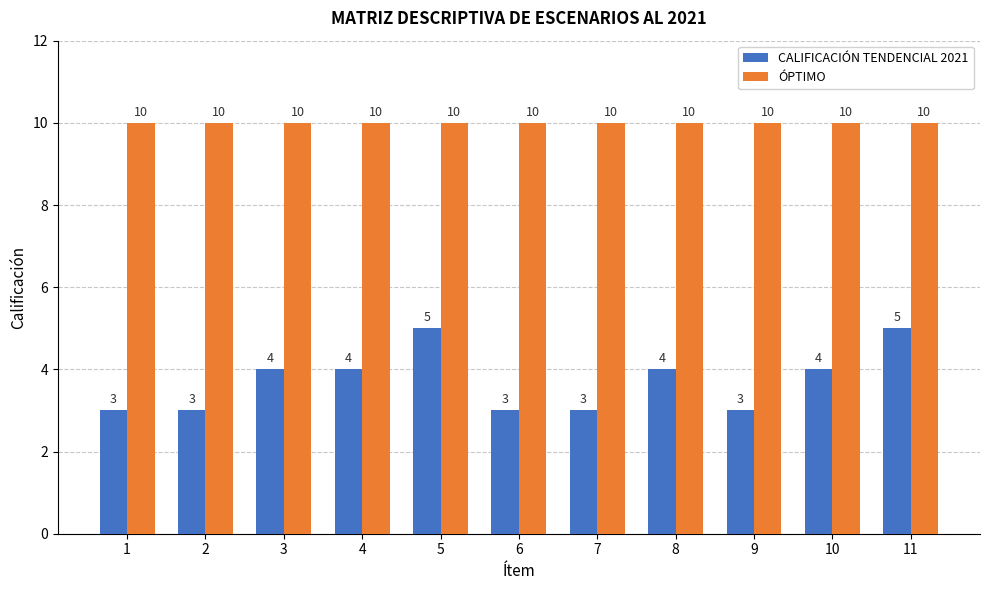

What is the difference between the highest and lowest values at 10?

6